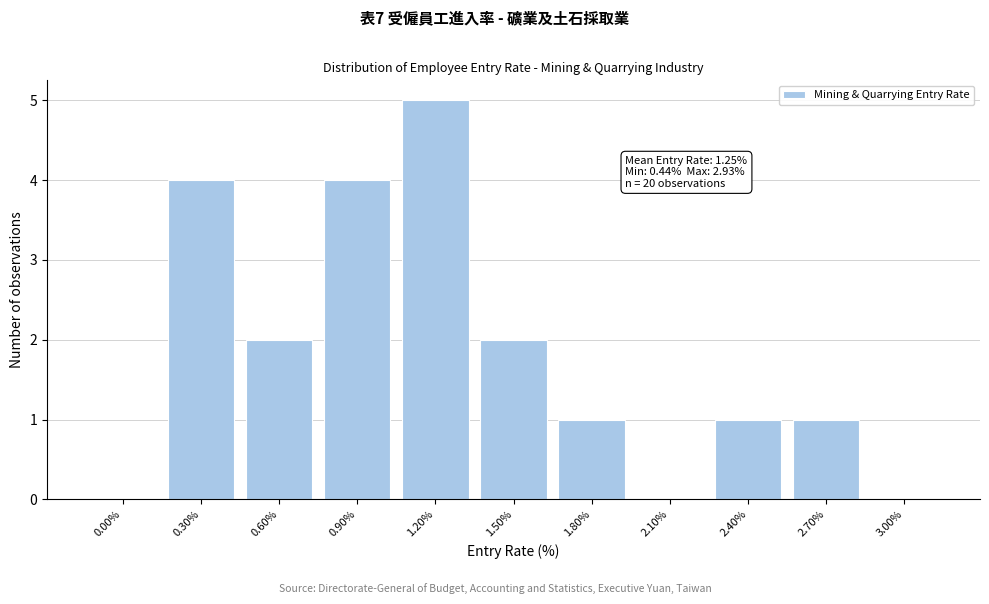

Reading left to right, transcribe all the data shown in this chart.

0.00%=0	0.30%=4	0.60%=2	0.90%=4	1.20%=5	1.50%=2	1.80%=1	2.10%=0	2.40%=1	2.70%=1	3.00%=0